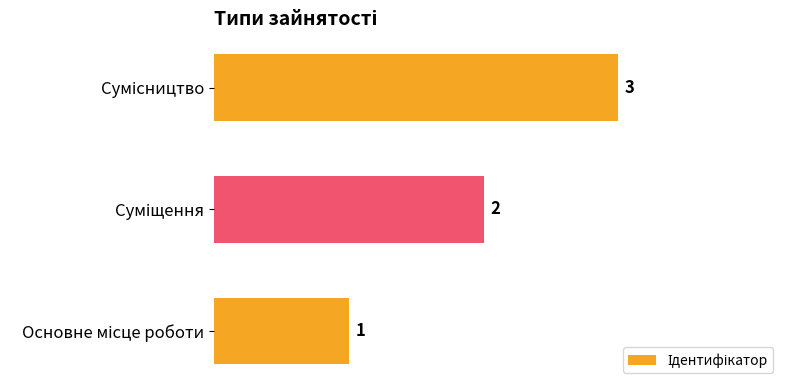

What is the smallest value displayed?

1